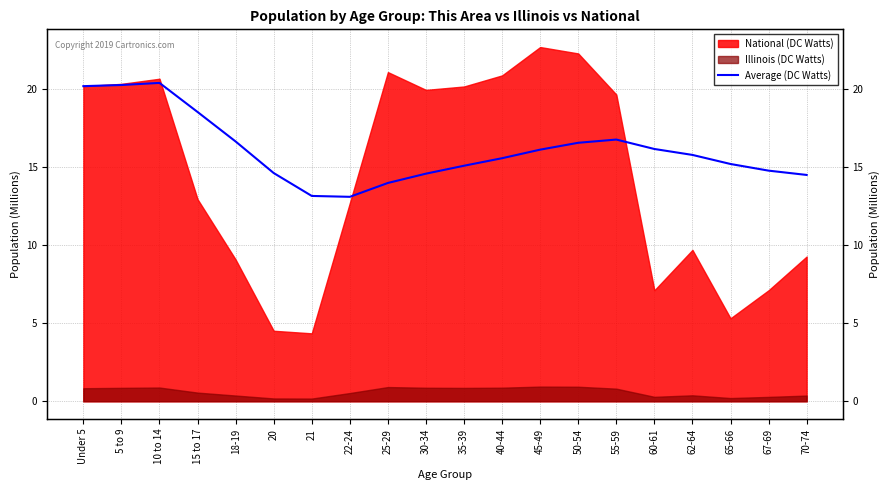

How many data points are less than 15?

7